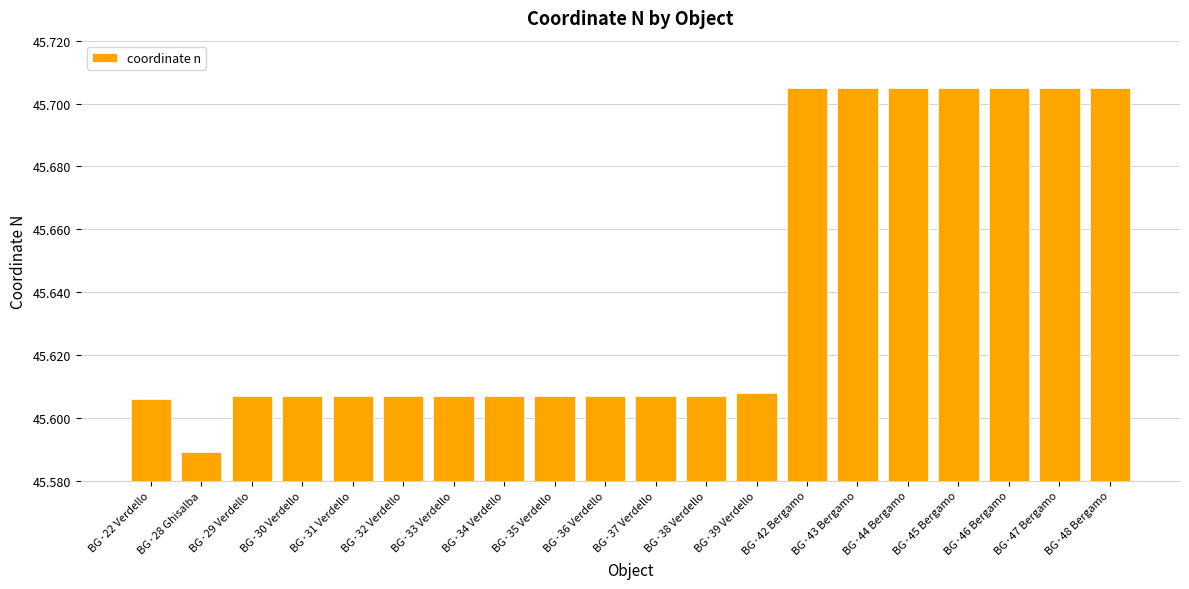

Where is the data nearest to the value 45?

BG·28 Ghisalba